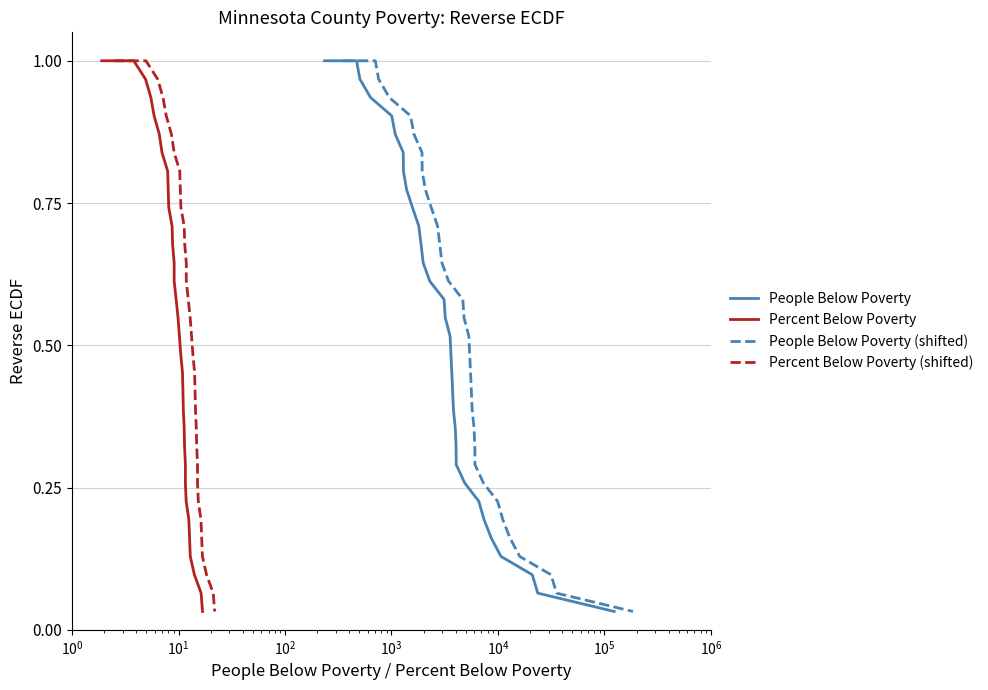

How many lines are shown in the chart?

4